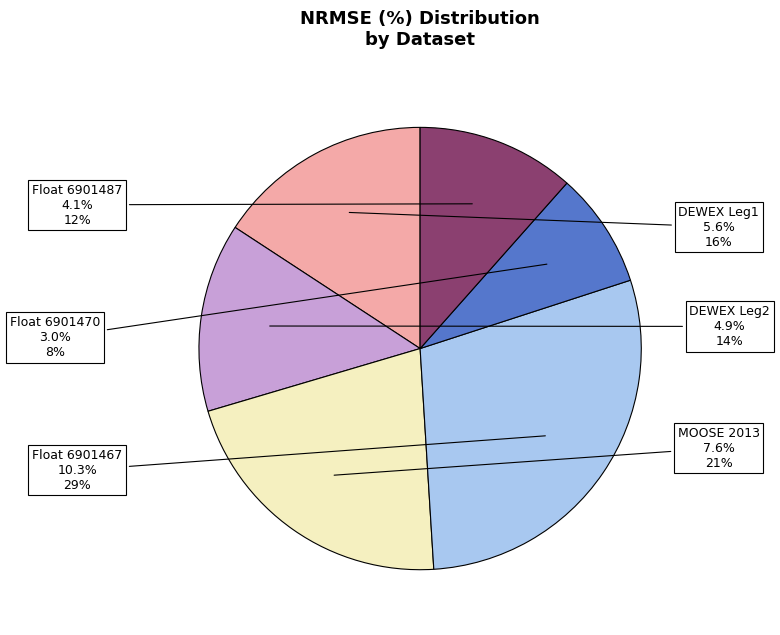

Is the sum of Float 6901470 and DEWEX Leg2 greater than half?

No